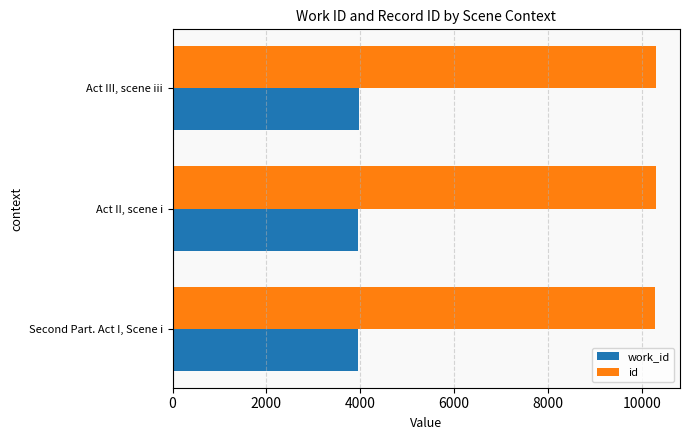

What is the lowest value of the id series?

10285